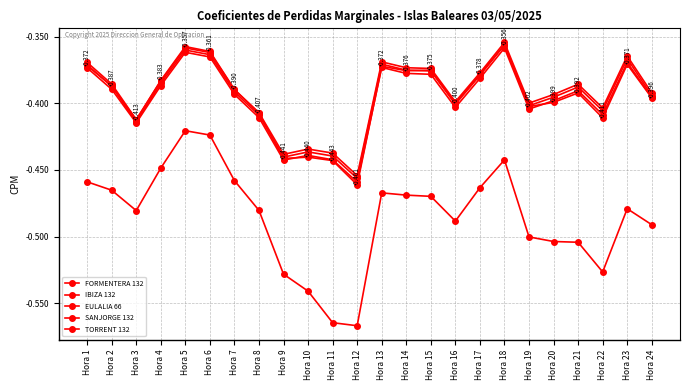

Does the chart have visible grid lines?

Yes